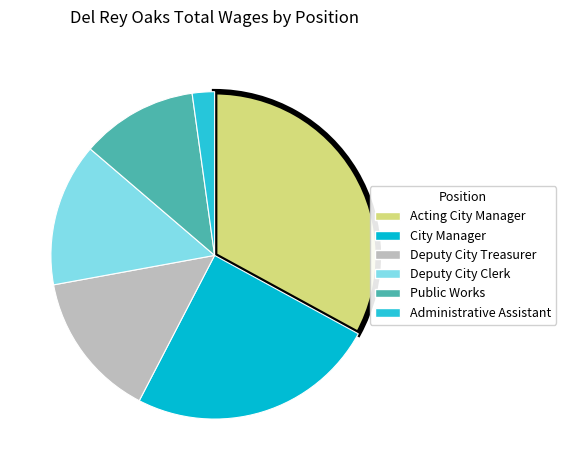

Is the sum of Acting City Manager and Deputy City Clerk greater than half?

No